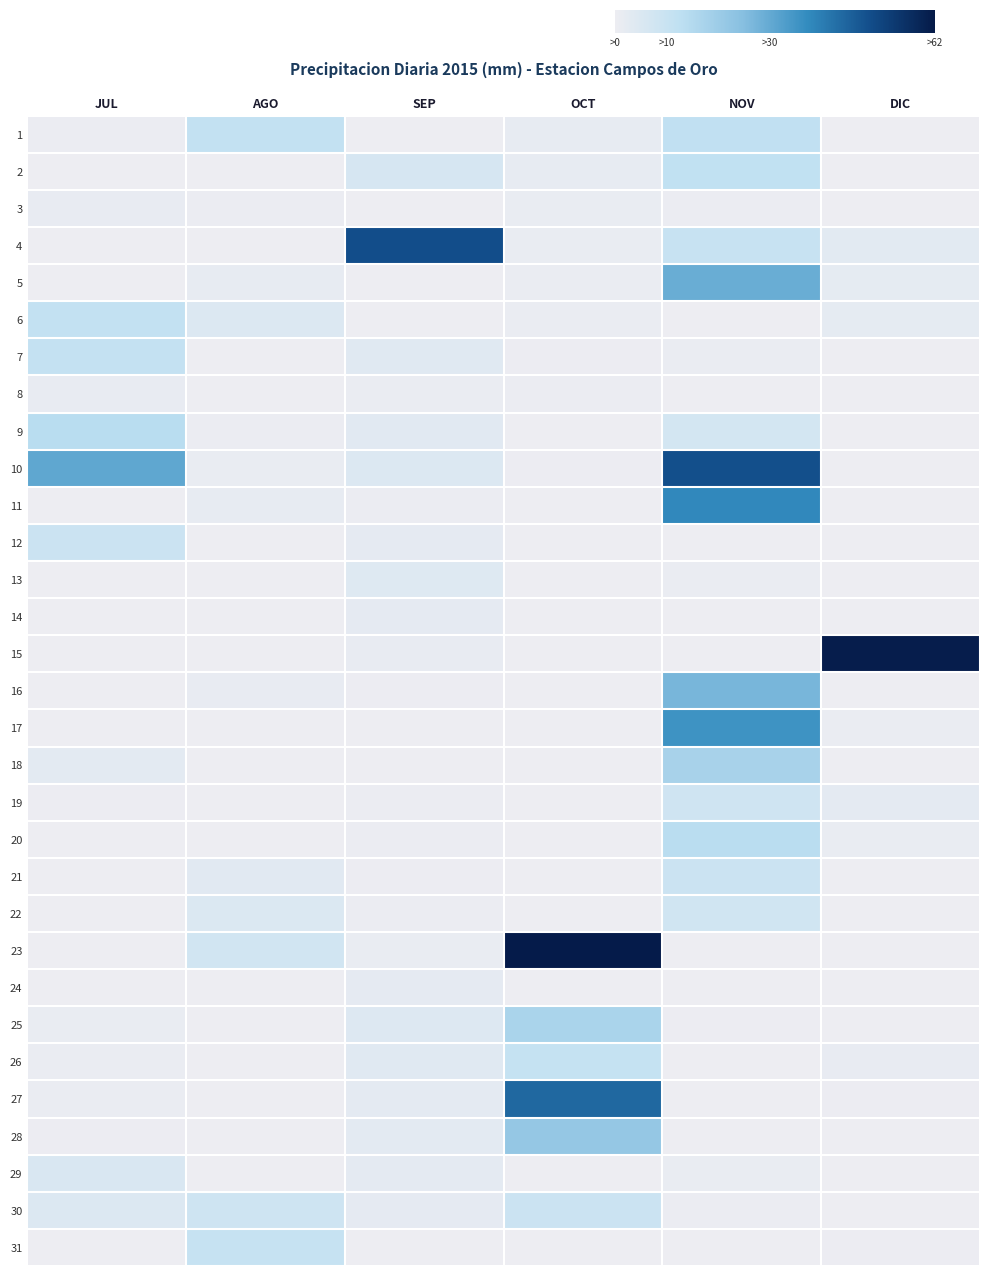

Reading left to right, list all the values displayed in this chart.

1: JUL=0.6	AGO=11.2	SEP=0.0	OCT=1.6	NOV=12.0	DIC=0.0
2: JUL=0.2	AGO=0.0	SEP=6.2	OCT=1.6	NOV=11.8	DIC=0.0
3: JUL=1.4	AGO=0.6	SEP=0.0	OCT=1.2	NOV=0.6	DIC=0.0
4: JUL=0.2	AGO=0.2	SEP=49.4	OCT=1.2	NOV=10.4	DIC=3.0
5: JUL=0.0	AGO=1.6	SEP=0.0	OCT=0.8	NOV=29.2	DIC=2.0
6: JUL=11.2	AGO=4.4	SEP=0.0	OCT=0.8	NOV=0.0	DIC=2.0
7: JUL=11.0	AGO=0.0	SEP=3.4	OCT=0.4	NOV=0.8	DIC=0.0
8: JUL=1.4	AGO=0.0	SEP=0.8	OCT=0.6	NOV=0.0	DIC=0.0
9: JUL=13.6	AGO=0.6	SEP=3.2	OCT=0.2	NOV=7.0	DIC=0.0
10: JUL=30.6	AGO=1.0	SEP=4.6	OCT=0.4	NOV=49.0	DIC=0.0
11: JUL=0.0	AGO=1.6	SEP=0.6	OCT=0.2	NOV=37.8	DIC=0.2
12: JUL=9.0	AGO=0.0	SEP=2.4	OCT=0.2	NOV=0.2	DIC=0.0
13: JUL=0.0	AGO=0.0	SEP=4.0	OCT=0.2	NOV=0.8	DIC=0.0
14: JUL=0.0	AGO=0.0	SEP=2.2	OCT=0.2	NOV=0.2	DIC=0.0
15: JUL=0.0	AGO=0.0	SEP=1.4	OCT=0.0	NOV=0.0	DIC=60.8
16: JUL=0.0	AGO=1.4	SEP=0.4	OCT=0.0	NOV=27.0	DIC=0.2
17: JUL=0.0	AGO=0.0	SEP=0.0	OCT=0.0	NOV=35.6	DIC=0.8
18: JUL=2.8	AGO=0.2	SEP=0.2	OCT=0.2	NOV=17.6	DIC=0.0
19: JUL=0.4	AGO=0.0	SEP=0.6	OCT=0.2	NOV=8.2	DIC=2.6
20: JUL=0.0	AGO=0.0	SEP=0.6	OCT=0.0	NOV=13.4	DIC=1.2
21: JUL=0.0	AGO=3.2	SEP=0.4	OCT=0.0	NOV=9.0	DIC=0.0
22: JUL=0.2	AGO=5.0	SEP=0.6	OCT=0.0	NOV=7.8	DIC=0.0
23: JUL=0.2	AGO=7.6	SEP=1.0	OCT=61.4	NOV=0.0	DIC=0.0
24: JUL=0.2	AGO=0.2	SEP=2.4	OCT=0.2	NOV=0.0	DIC=0.0
25: JUL=1.0	AGO=0.0	SEP=4.2	OCT=17.0	NOV=0.4	DIC=0.0
26: JUL=0.8	AGO=0.0	SEP=3.4	OCT=10.8	NOV=0.2	DIC=1.4
27: JUL=0.8	AGO=0.0	SEP=2.6	OCT=44.2	NOV=0.2	DIC=0.4
28: JUL=0.4	AGO=0.0	SEP=2.8	OCT=21.6	NOV=0.2	DIC=0.0
29: JUL=5.4	AGO=0.0	SEP=2.6	OCT=0.0	NOV=1.0	DIC=0.0
30: JUL=4.6	AGO=8.4	SEP=2.2	OCT=9.0	NOV=0.6	DIC=0.0
31: JUL=0.0	AGO=10.6	SEP=0.0	OCT=0.2	NOV=0.0	DIC=0.4